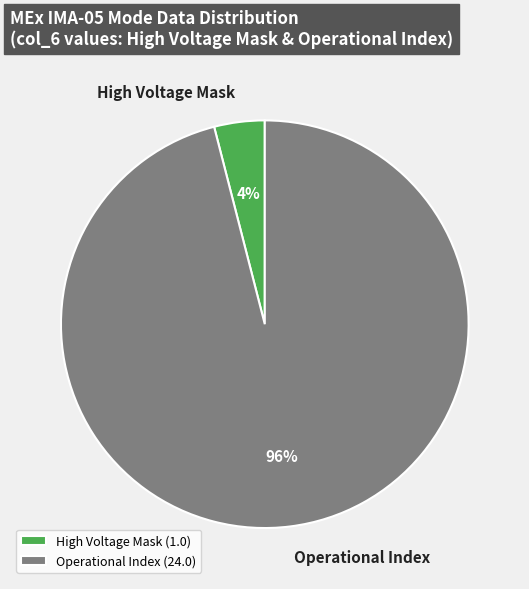

Is there any slice that represents more than half of the pie?

Yes